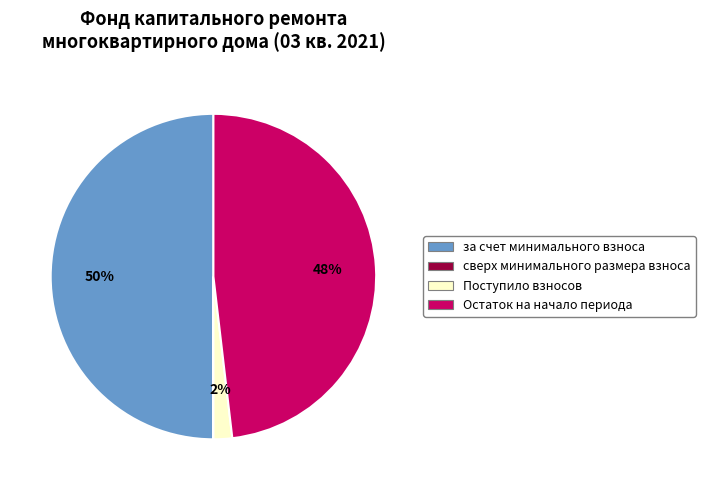

Is Остаток на начало периода the majority of the pie?

No